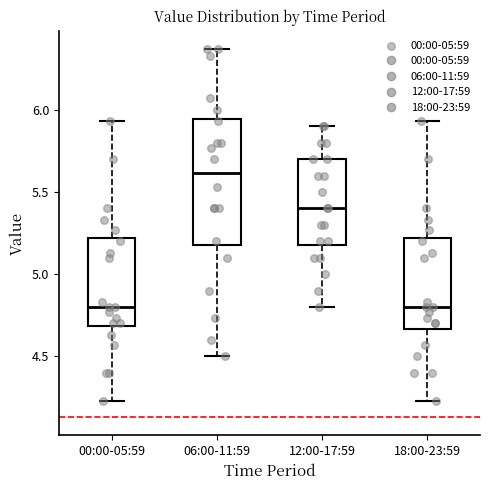

Reading left to right, read every box against the y-axis: the position of its median line, the range the box covers, and the ends of its whiskers. The values are not printed on the chart, so give them approximately, as read against the axis.

00:00-05:59: median 4.80, box 4.70 to 5.20, whiskers 4.25 to 5.95
06:00-11:59: median 5.60, box 5.20 to 5.95, whiskers 4.50 to 6.35
12:00-17:59: median 5.40, box 5.20 to 5.70, whiskers 4.80 to 5.90
18:00-23:59: median 4.80, box 4.65 to 5.20, whiskers 4.25 to 5.95